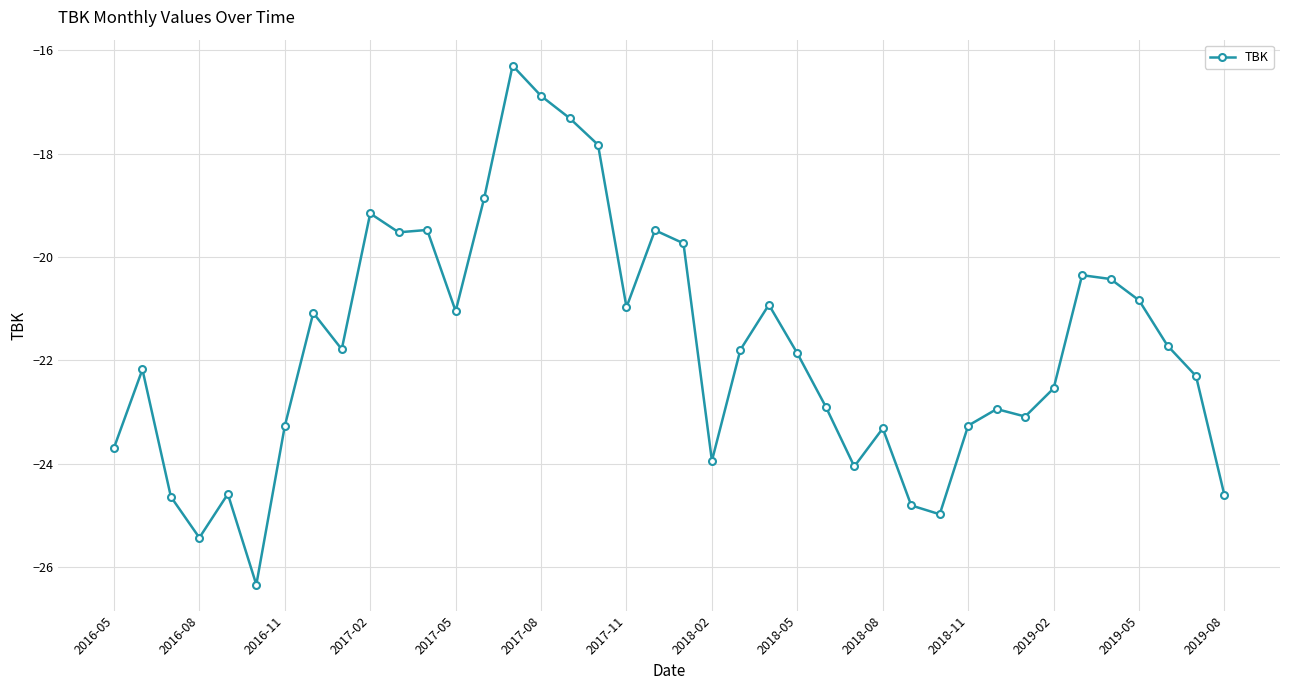

Does the chart have visible grid lines?

Yes